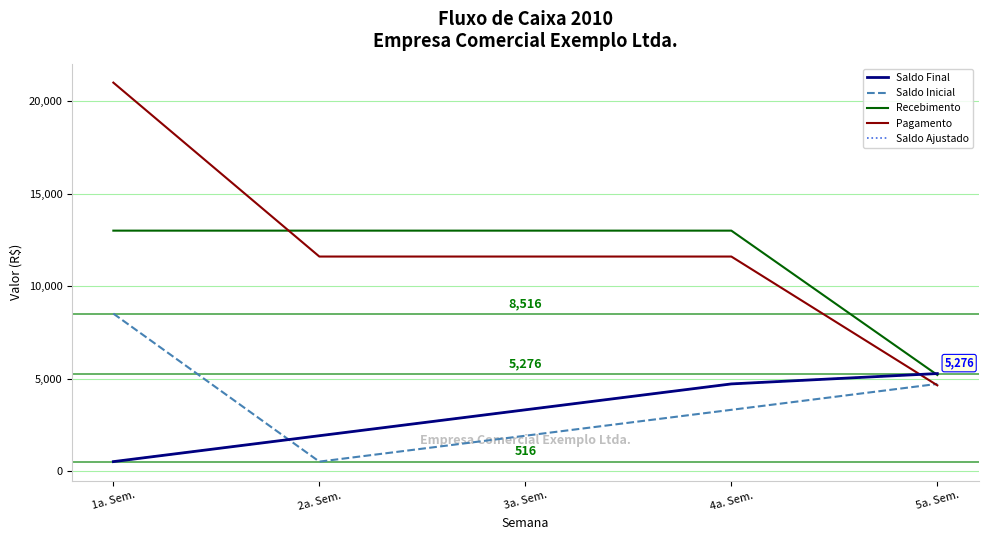

Reading left to right, list all the values displayed in this chart.

Saldo Final: 516	1916	3316	4716	5276
Saldo Inicial: 8516	516	1916	3316	4716
Recebimento: 13000	13000	13000	13000	5200
Pagamento: 21000	11600	11600	11600	4640
Saldo Ajustado: 516	1916	3316	4716	5276